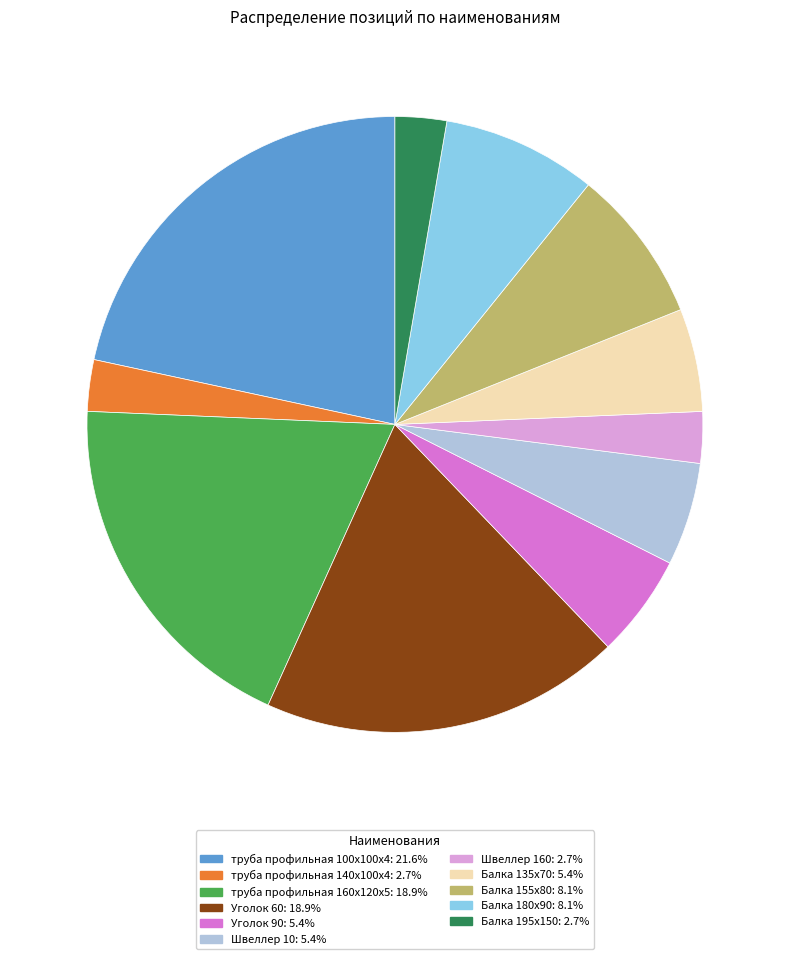

Does Балка 180х90 account for over 50% of the chart?

No